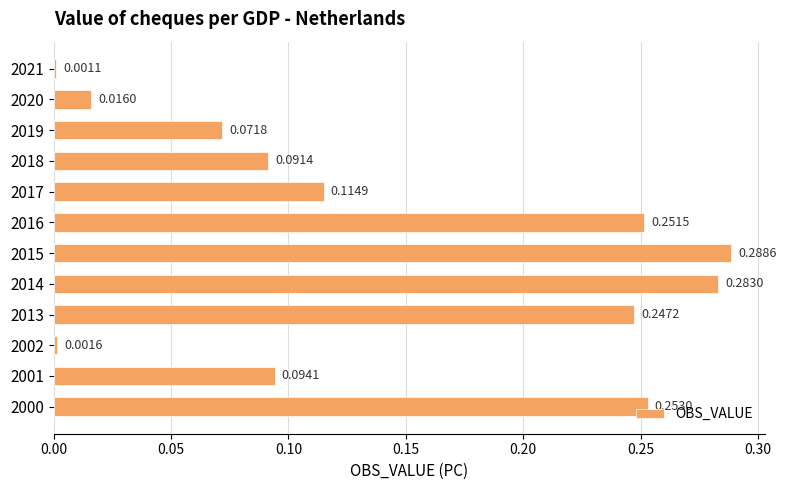

Rank the categories by value from highest to lowest.

2015, 2014, 2000, 2016, 2013, 2017, 2001, 2018, 2019, 2020, 2002, 2021